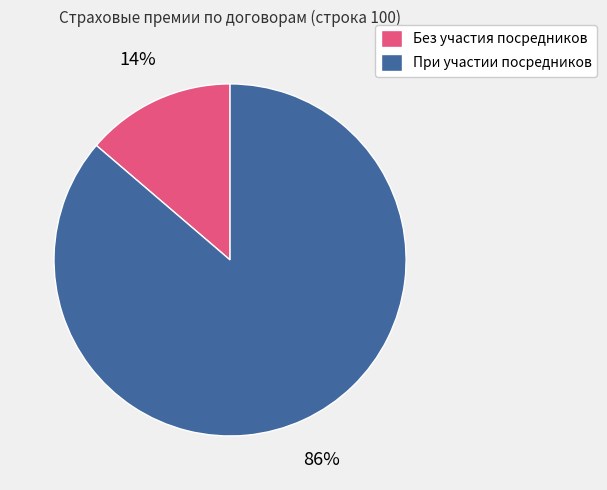

Rank the categories by value from lowest to highest.

Без участия посредников, При участии посредников